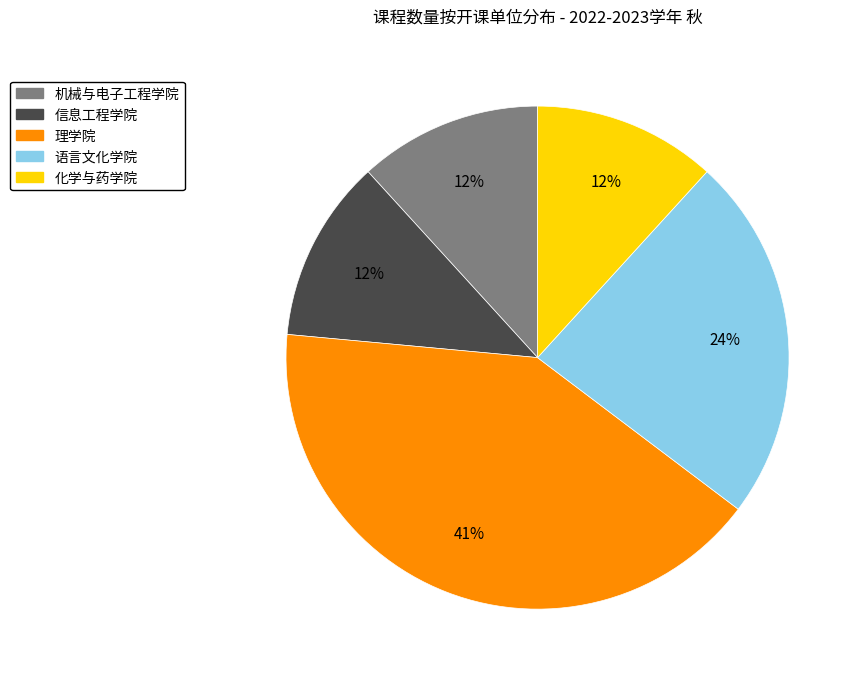

Approximately how many times larger is the value at 机械与电子工程学院 compared to 语言文化学院?

0.5